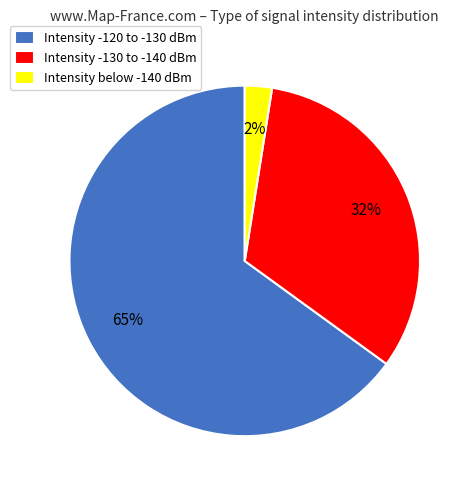

Is there any slice that represents more than half of the pie?

Yes